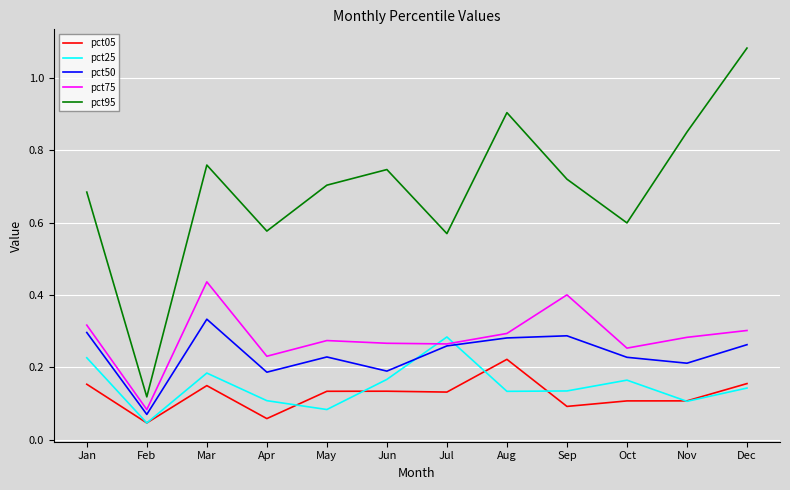

Which series has the largest range (max minus min)?

pct95